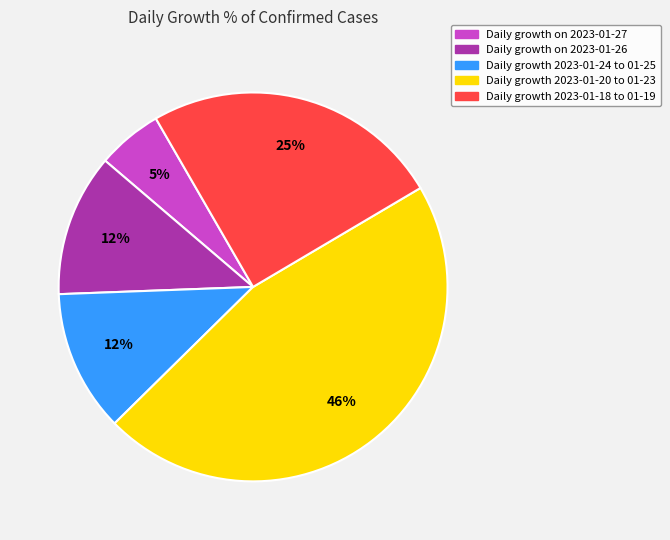

To the nearest percent, what is the difference between the largest and smallest slice percentages?

41%